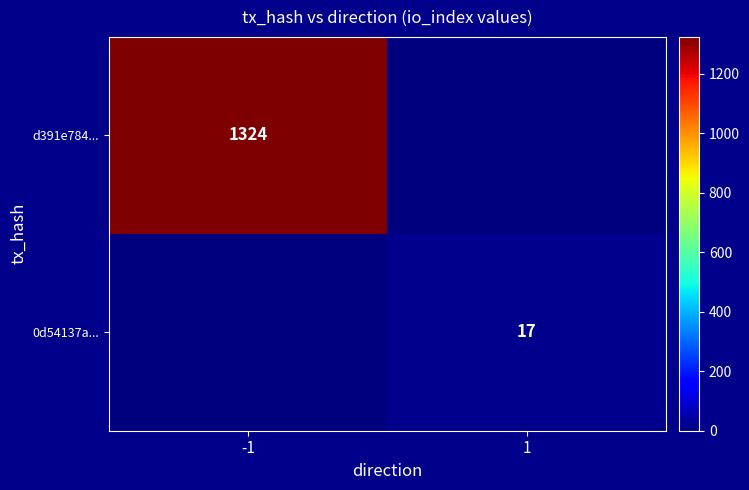

Is it true that d391e784... equals 1324 at -1?

True